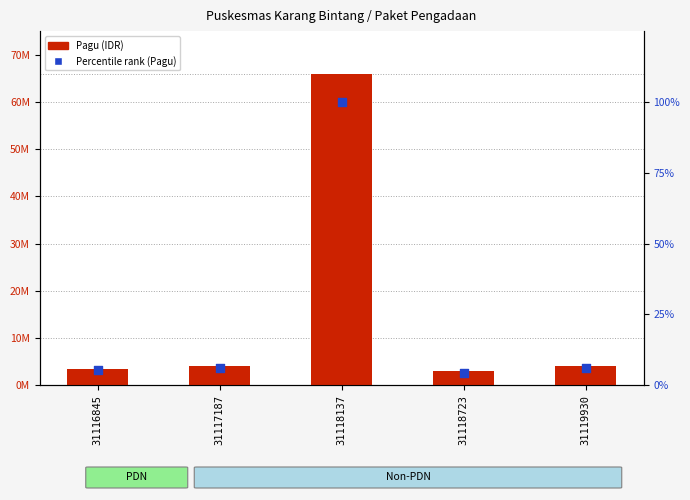

What is the total value across all series at 31116845?

3500005.3